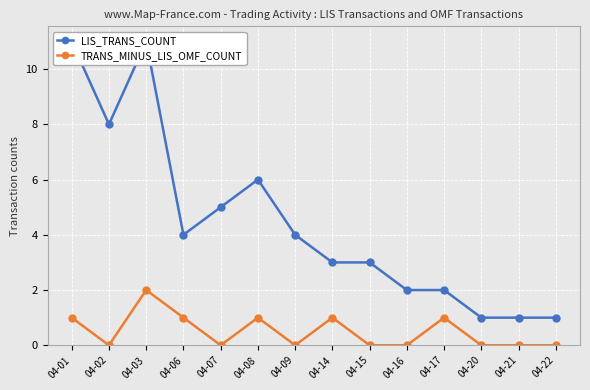

What is the value of the LIS_TRANS_COUNT point at the 7th from the left?

4